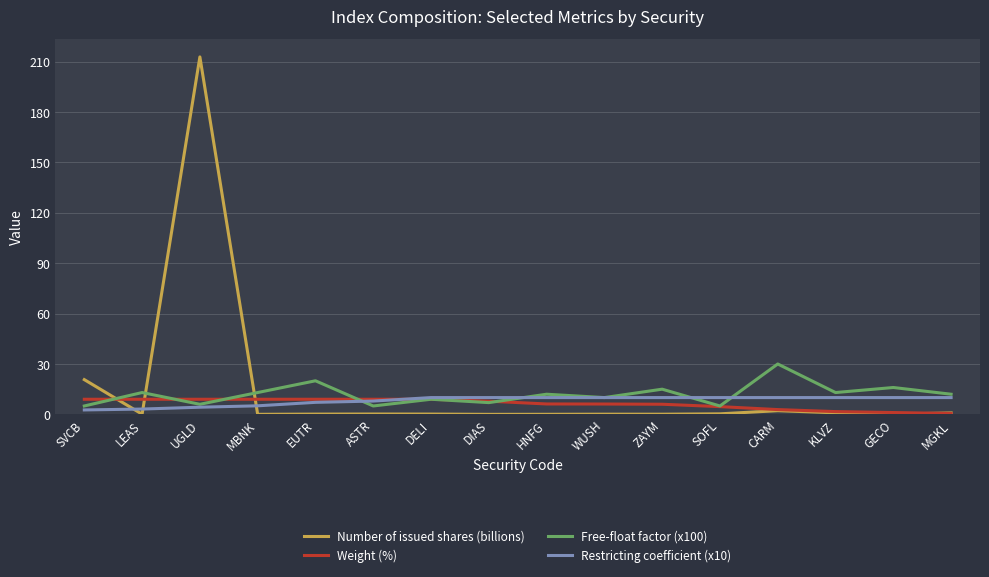

True or false: Free-float factor (x100) and Restricting coefficient (x10) cross at least once.

True